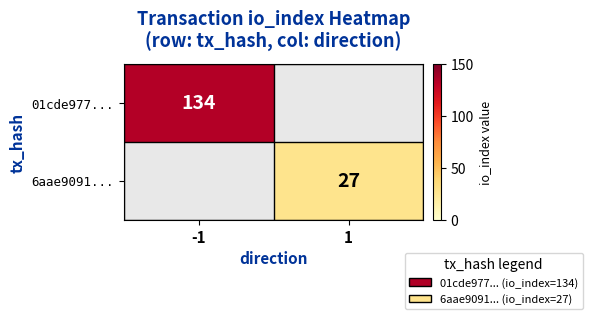

The value of 6aae9091... at 1 is 42.6. True or false?

False